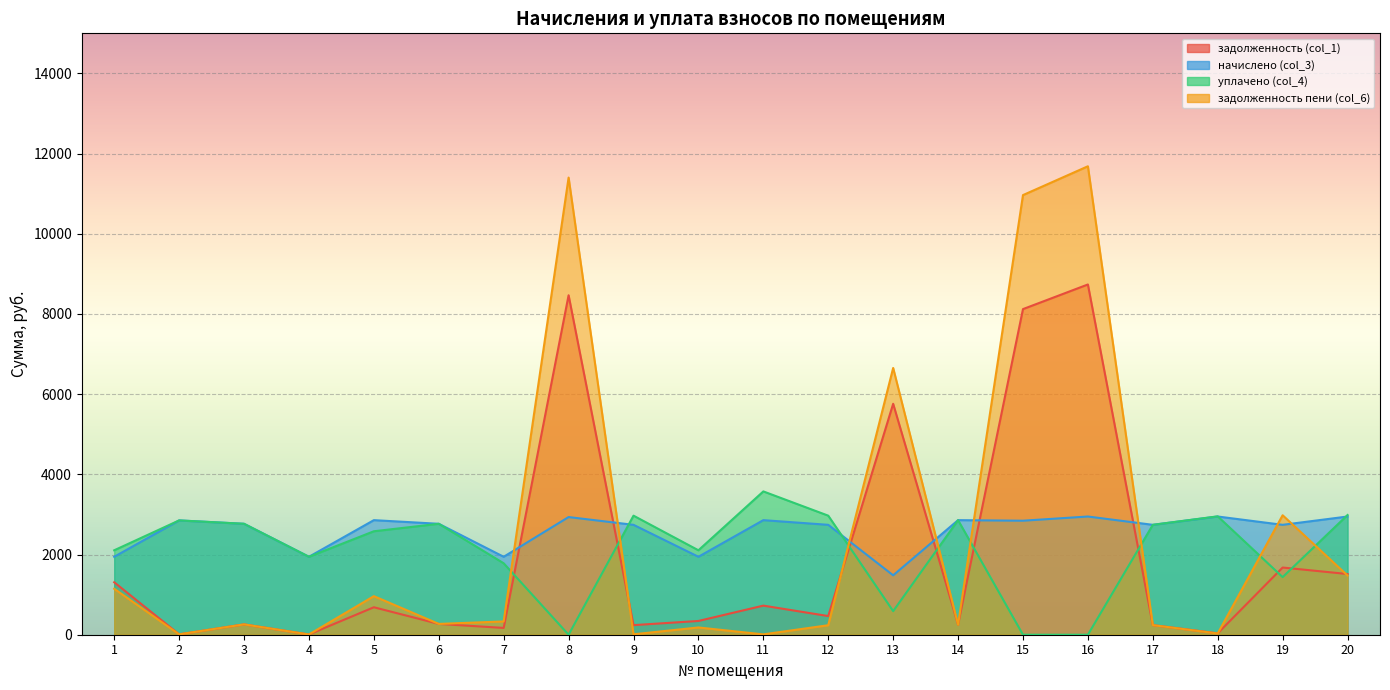

How many interior local peaks does the начислено (col_3) series have?

7